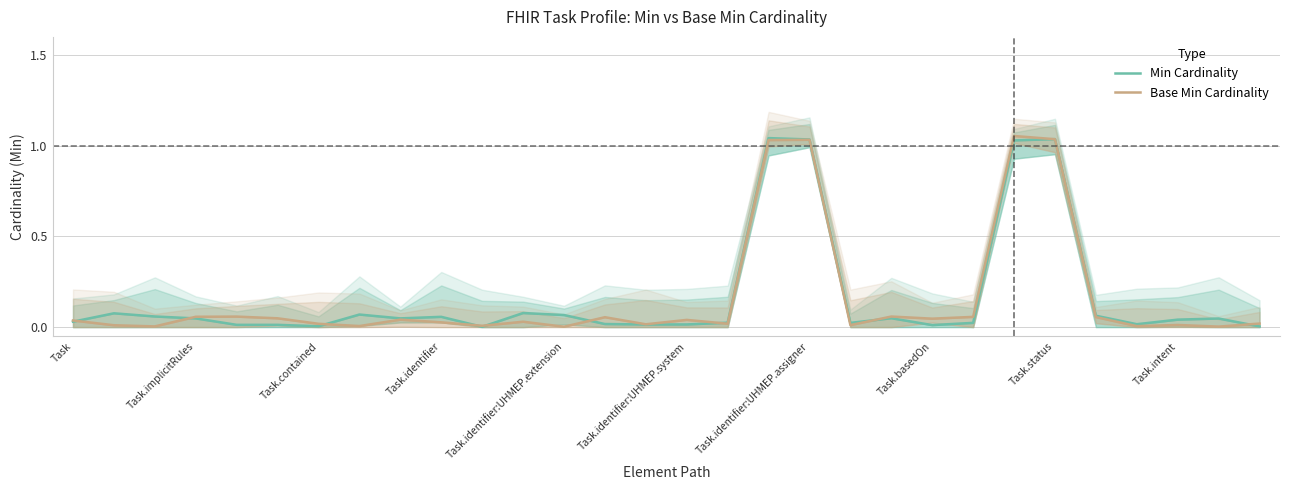

Does the chart have visible grid lines?

Yes